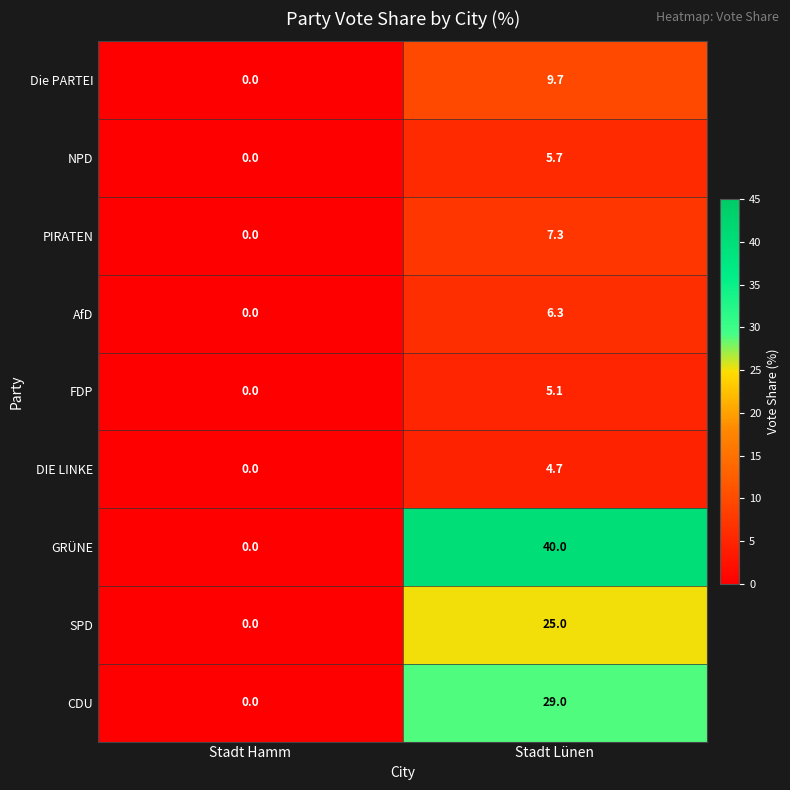

Where is DIE LINKE nearest to the value 2?

Stadt Hamm